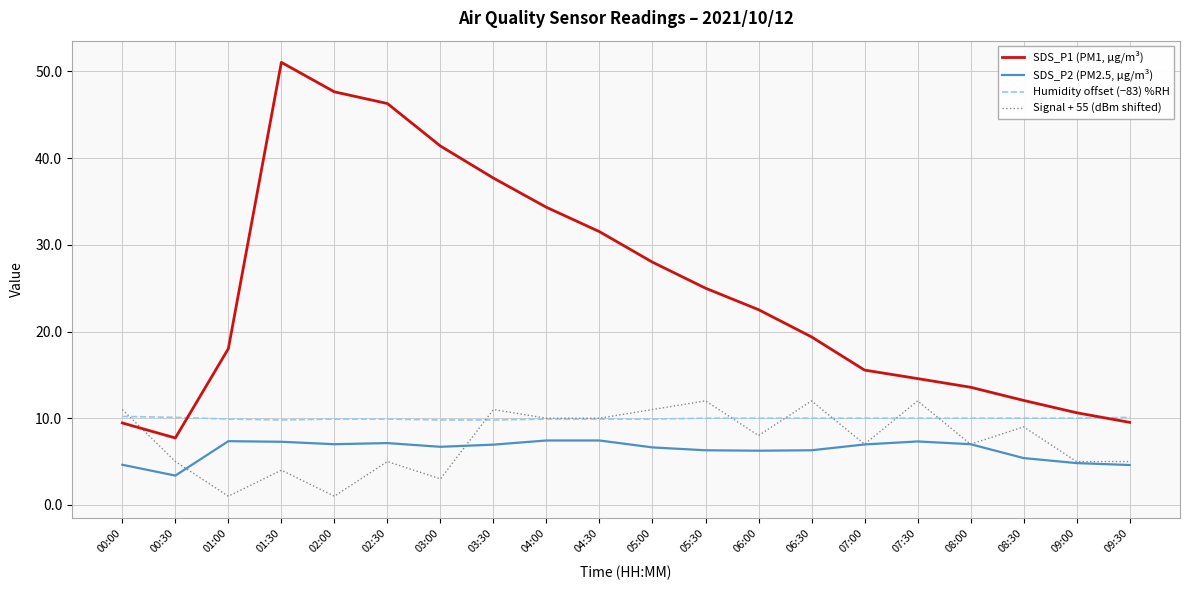

True or false: SDS_P2 (PM2.5, µg/m³) and Humidity offset (−83) %RH intersect in this chart.

False